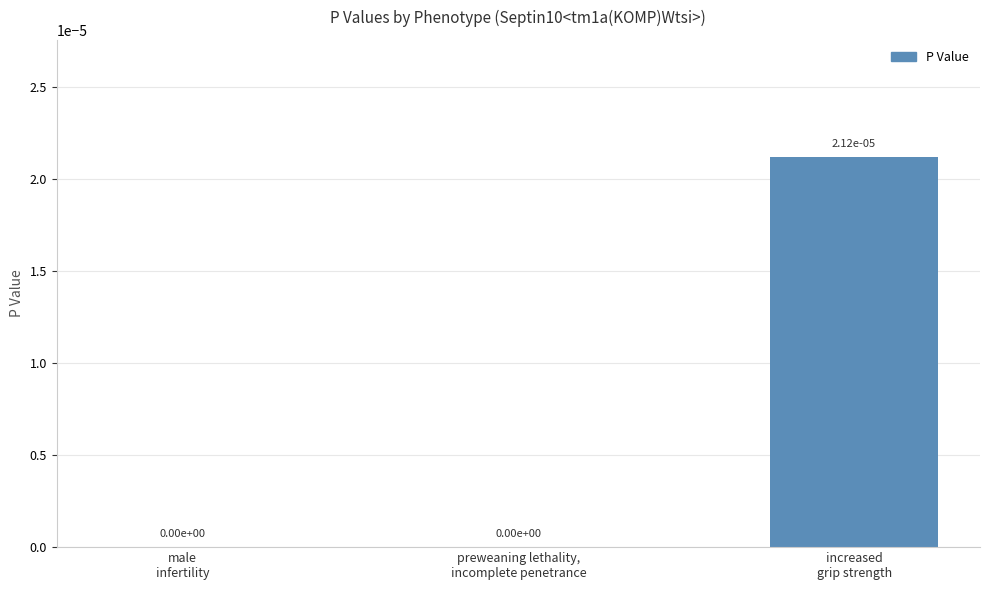

How many categories are shown in the chart?

3